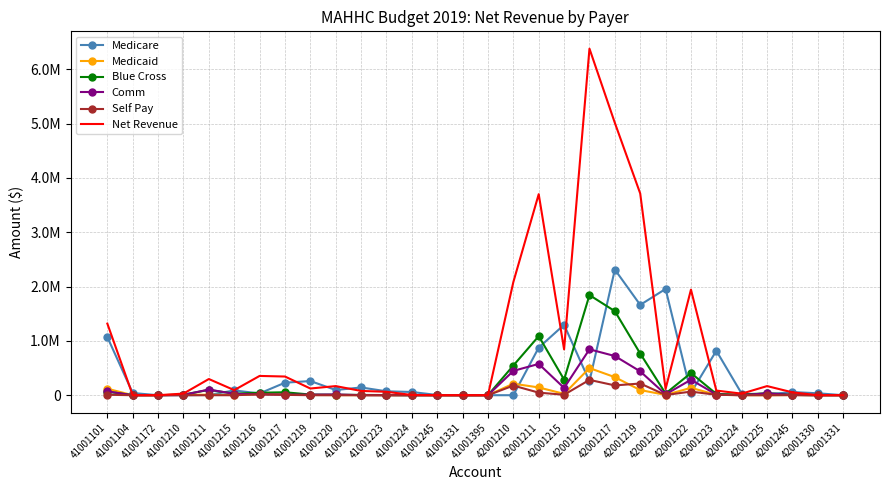

At which label is Self Pay closest to 141098?

42001210